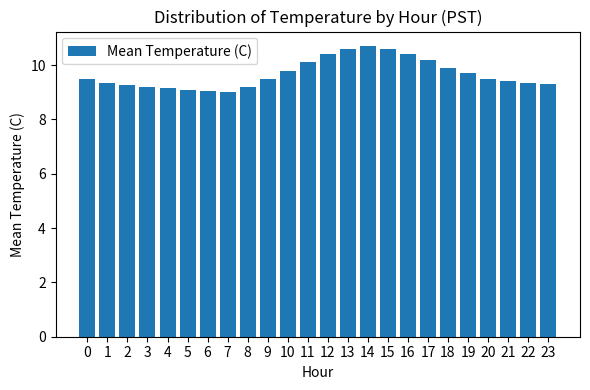

Approximately how many times larger is the value at 15 compared to 7?

1.2